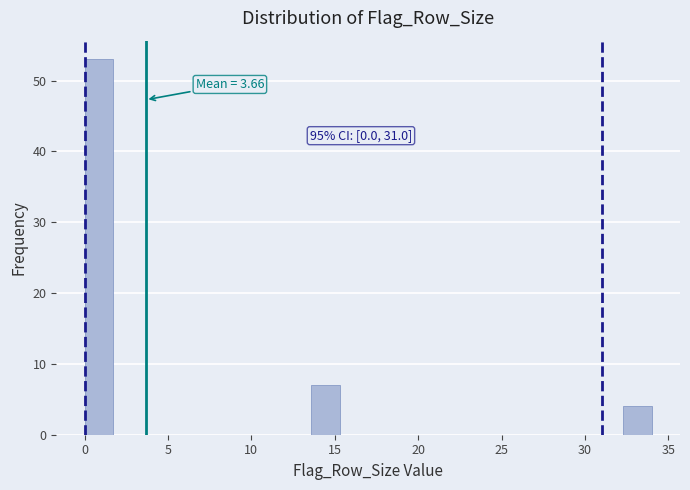

Read against the x-axis, roughly where is the centre of the tallest bar?

1.0